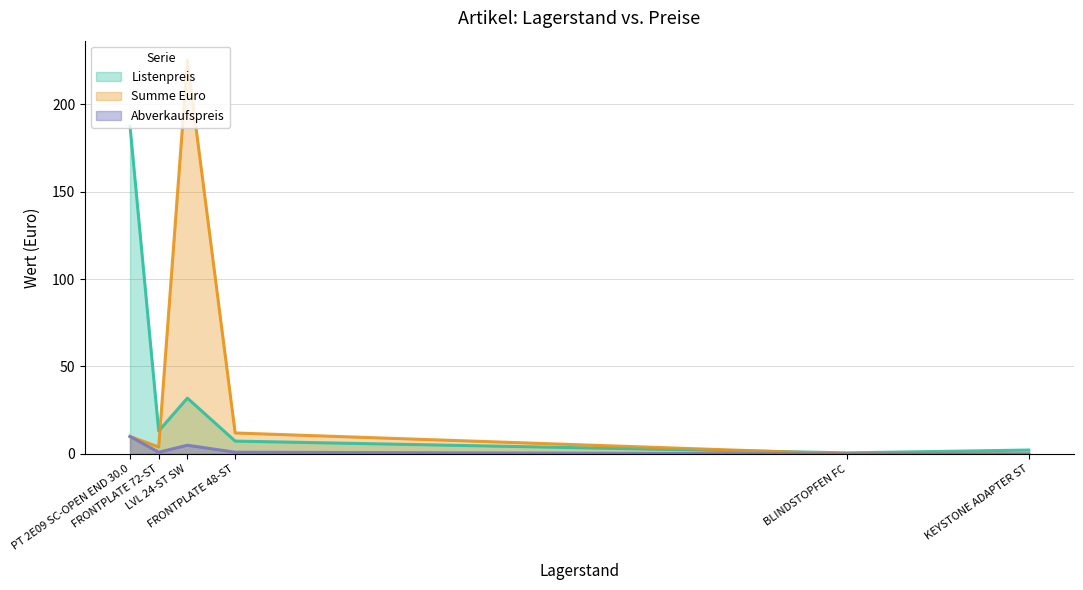

How many lines are shown in the chart?

3